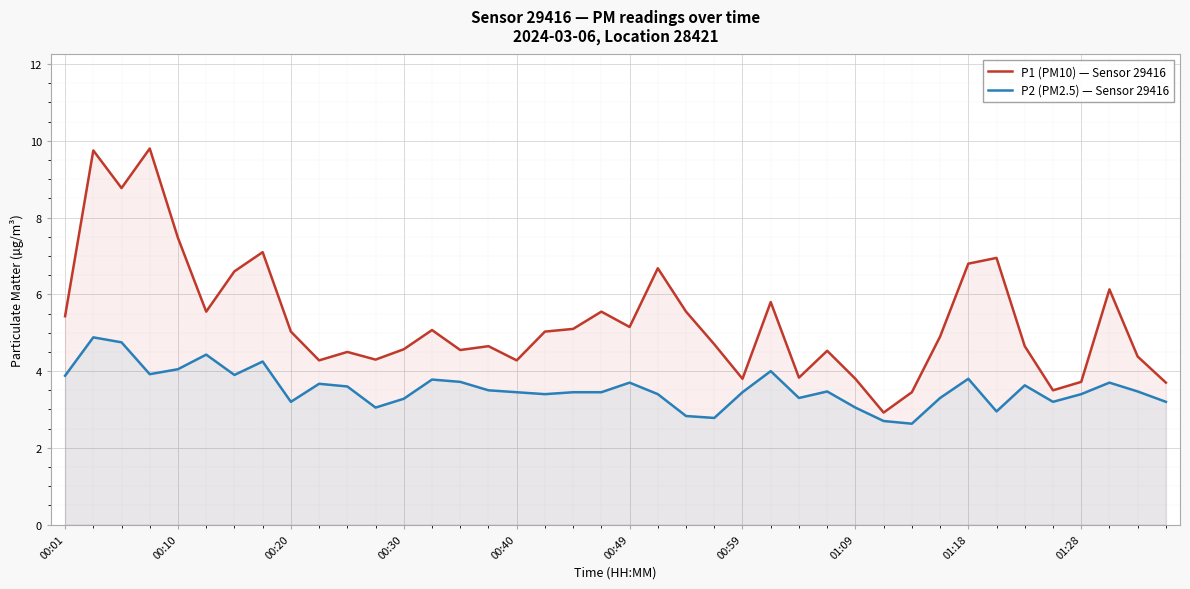

Rank the series at 01:18 from lowest to highest value.

P2 (PM2.5) — Sensor 29416, P1 (PM10) — Sensor 29416